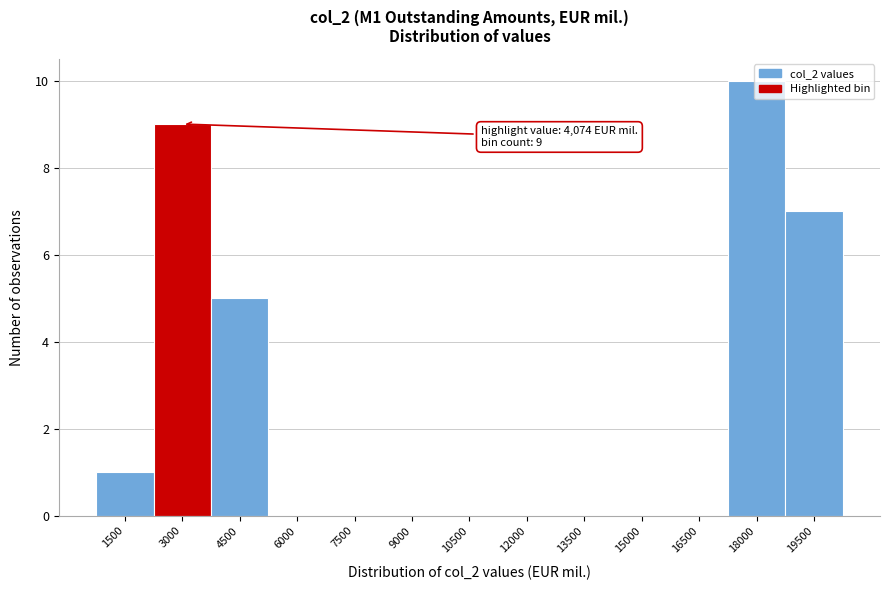

At which category does the chart reach its peak across all series?

18000